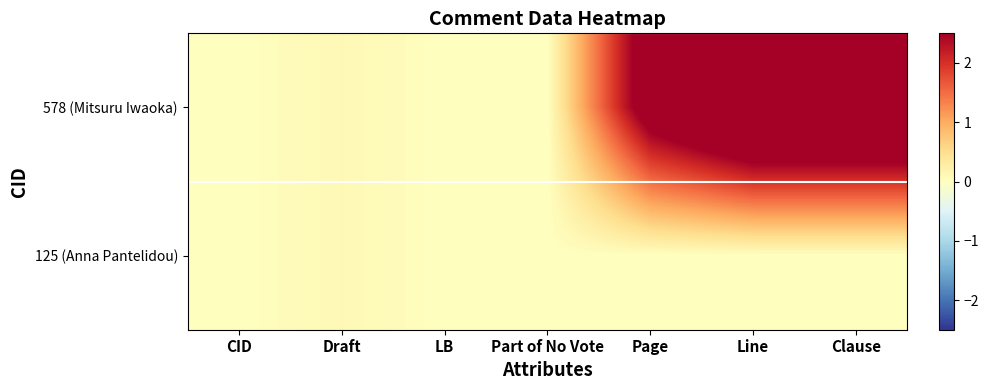

Reading right to left, what are all the values shown in this chart?

578 (Mitsuru Iwaoka): Clause=4.0	Line=4.0	Page=3.0	Part of No Vote=0.0	LB=0.0	Draft=0.1	CID=0.0
125 (Anna Pantelidou): Clause=0.0	Line=0.0	Page=0.0	Part of No Vote=0.0	LB=0.0	Draft=0.1	CID=0.0